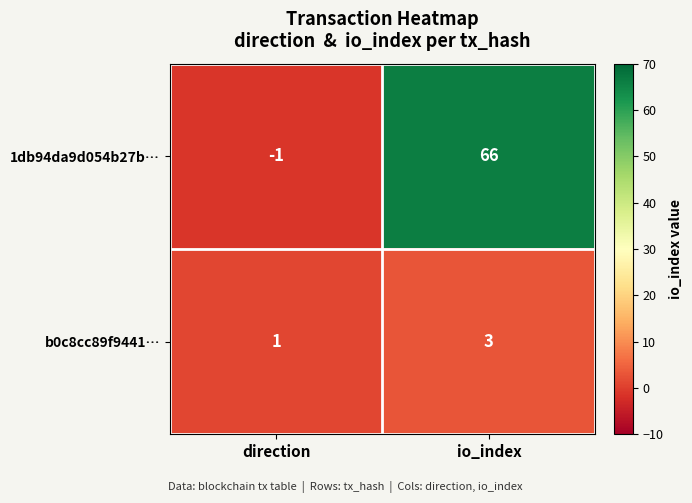

How many values in 1db94da9d054b27b… are below zero?

1